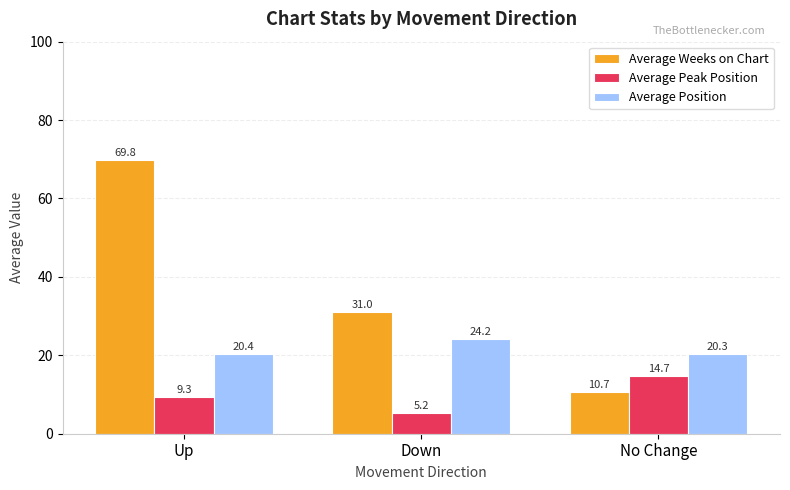

The Average Peak Position series shows 5.2 at Down. True or false?

True